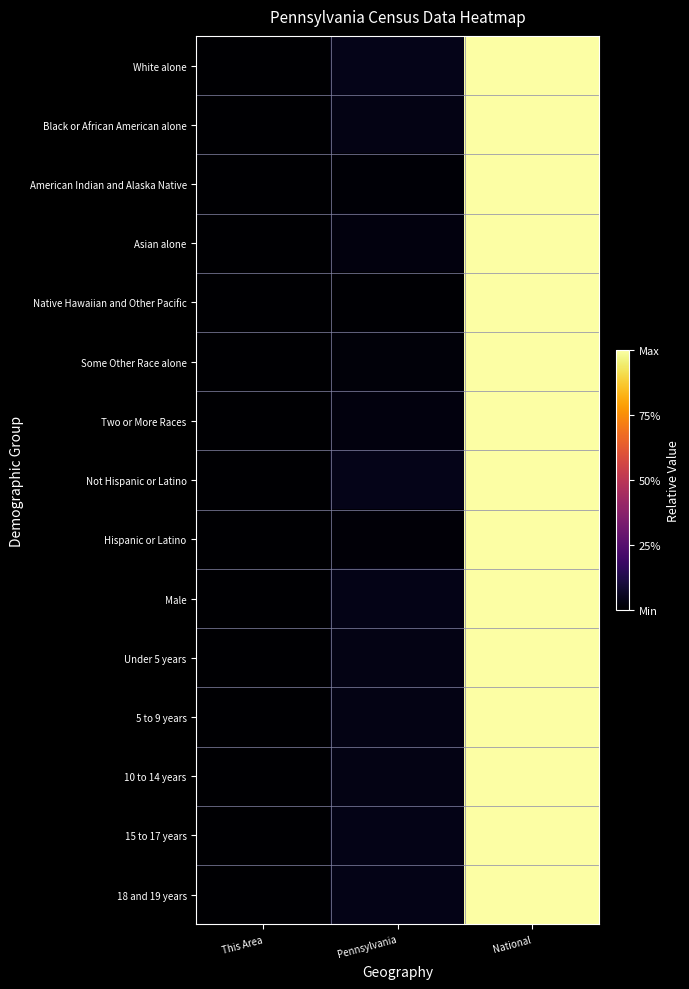

Reading left to right, what are all the values shown in this chart?

White alone: This Area=0.0	Pennsylvania=0.0	National=1.0
Black or African American alone: This Area=0.0	Pennsylvania=0.0	National=1.0
American Indian and Alaska Native: This Area=0.0	Pennsylvania=0.0	National=1.0
Asian alone: This Area=0.0	Pennsylvania=0.0	National=1.0
Native Hawaiian and Other Pacific: This Area=0.0	Pennsylvania=0.0	National=1.0
Some Other Race alone: This Area=0.0	Pennsylvania=0.0	National=1.0
Two or More Races: This Area=0.0	Pennsylvania=0.0	National=1.0
Not Hispanic or Latino: This Area=0.0	Pennsylvania=0.0	National=1.0
Hispanic or Latino: This Area=0.0	Pennsylvania=0.0	National=1.0
Male: This Area=0.0	Pennsylvania=0.0	National=1.0
Under 5 years: This Area=0.0	Pennsylvania=0.0	National=1.0
5 to 9 years: This Area=0.0	Pennsylvania=0.0	National=1.0
10 to 14 years: This Area=0.0	Pennsylvania=0.0	National=1.0
15 to 17 years: This Area=0.0	Pennsylvania=0.0	National=1.0
18 and 19 years: This Area=0.0	Pennsylvania=0.0	National=1.0